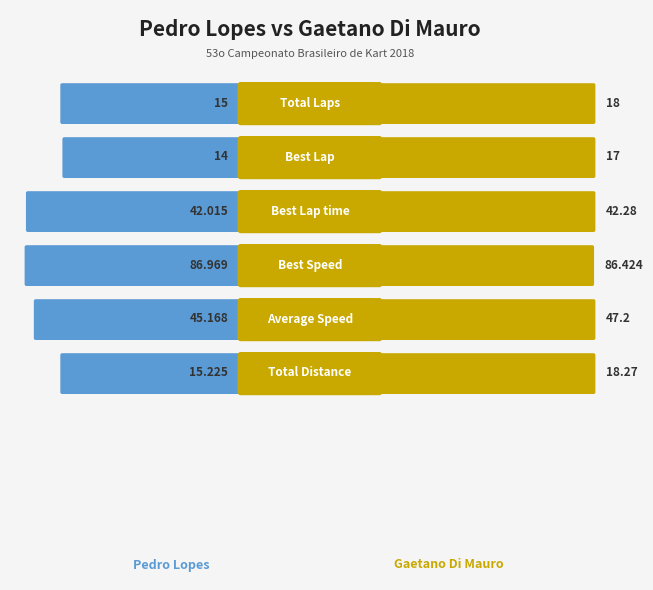

What is the difference between the second highest and second lowest values in the Pedro Lopes series?

30.2